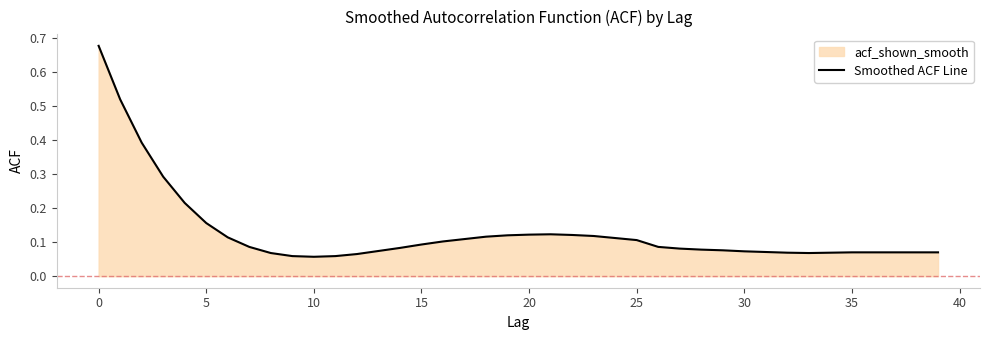

How many lines are shown in the chart?

1